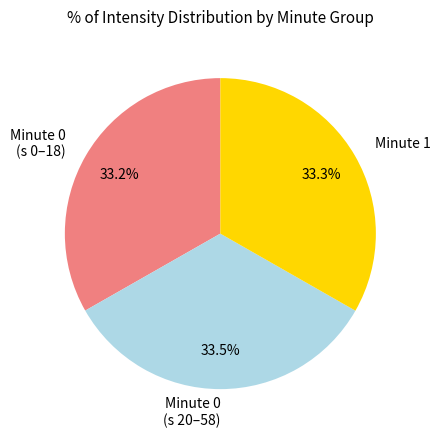

Approximately how many times larger is the value at Minute 0 (s 0–18) compared to Minute 0 (s 20–58)?

1.0